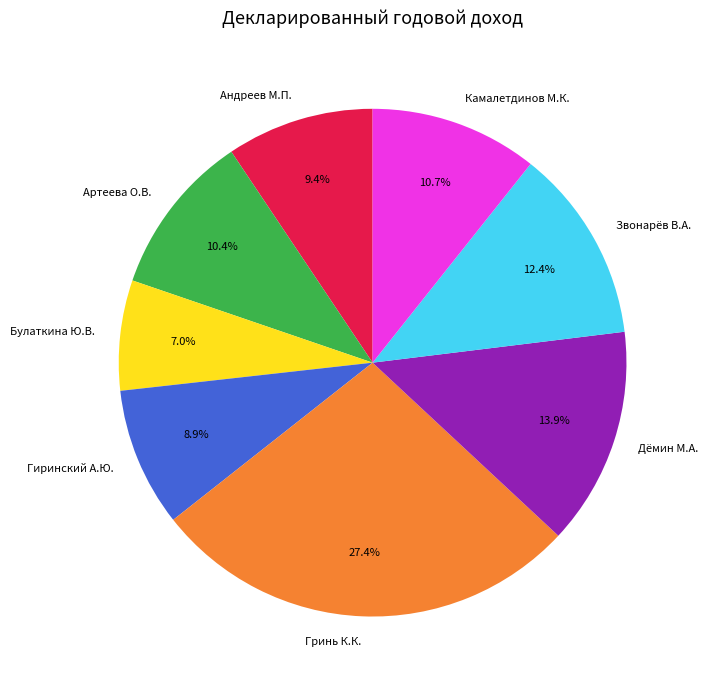

Which category has the biggest portion of the pie?

Гринь К.К.